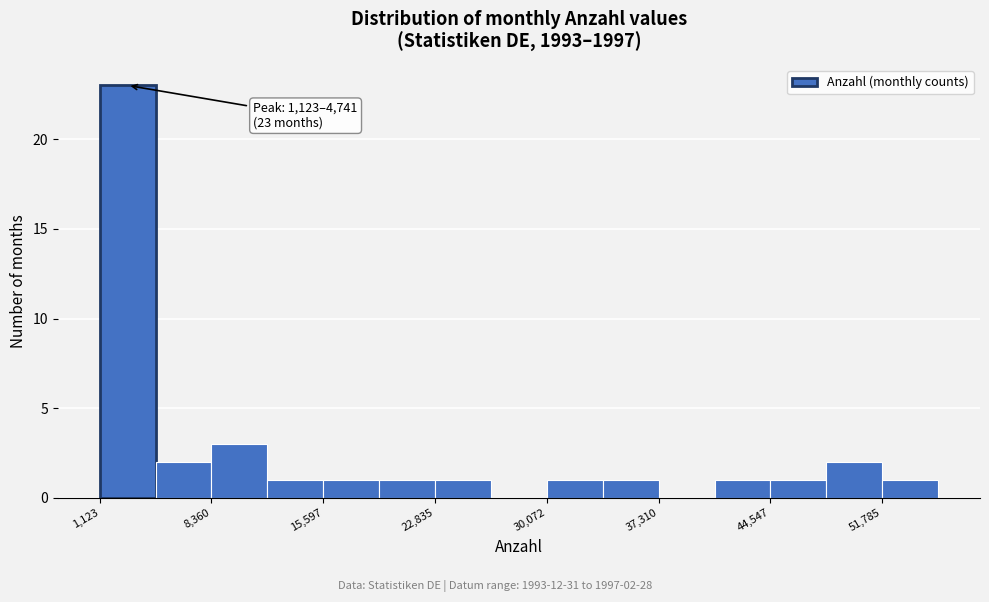

Around what value on the x-axis is the tallest bar? Give the approximate position of its centre, as read against the axis.

3000